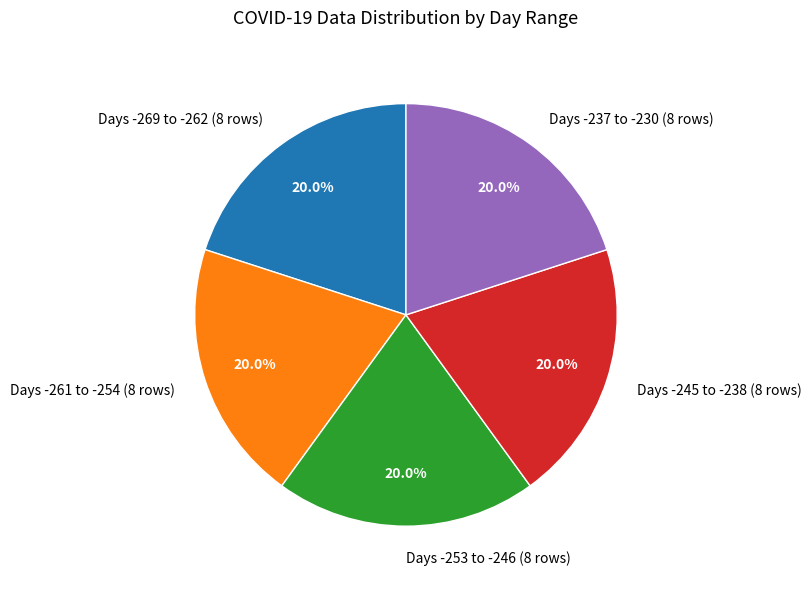

Is Days -253 to -246 (8 rows) the majority of the pie?

No